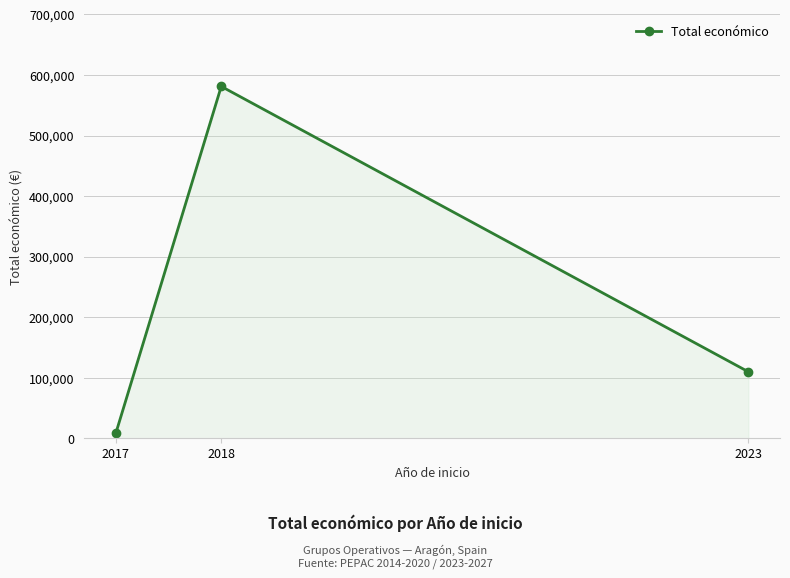

What is the minimum value shown in the chart?

8208.0